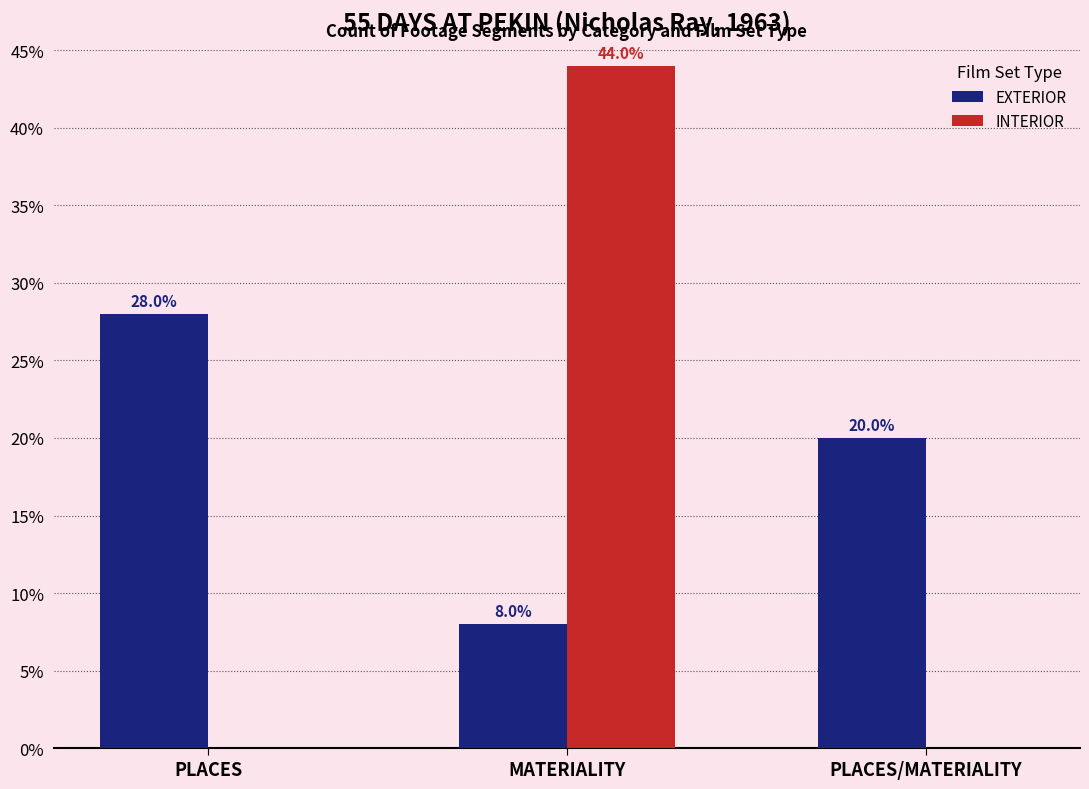

What is the highest value of the INTERIOR series?

44.0